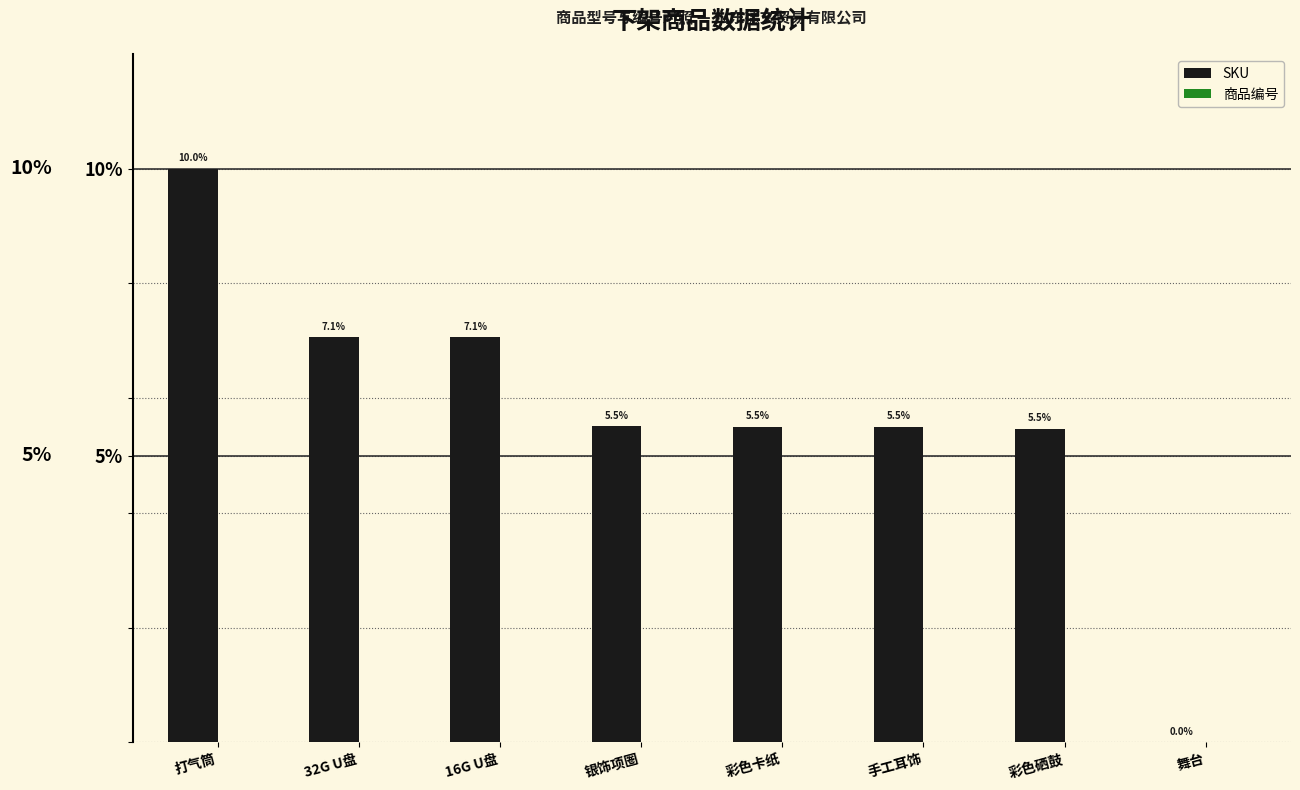

What is the greatest value displayed?

10.0